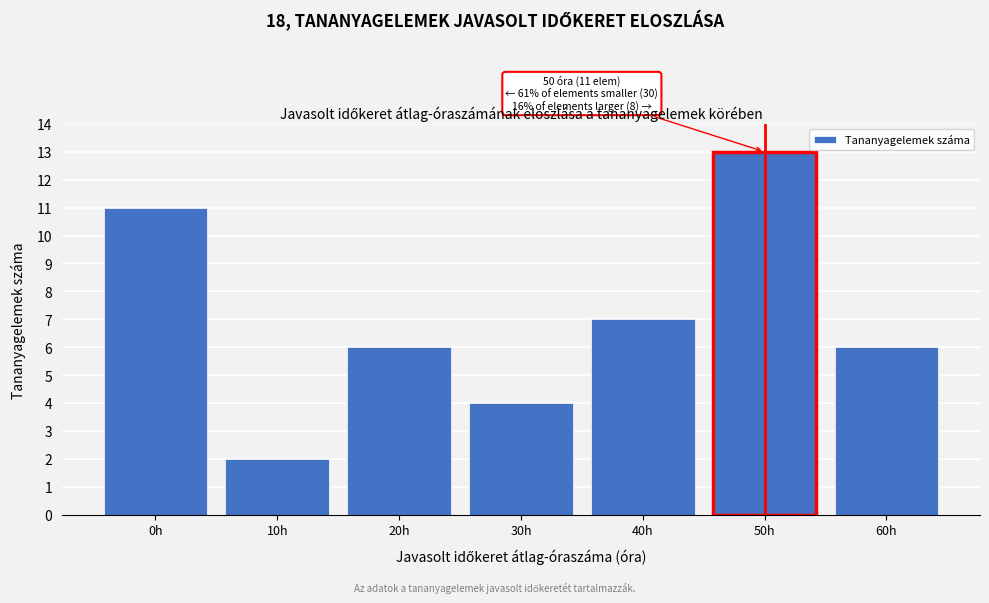

Reading left to right, list all the values displayed in this chart.

11	2	6	4	7	13	6